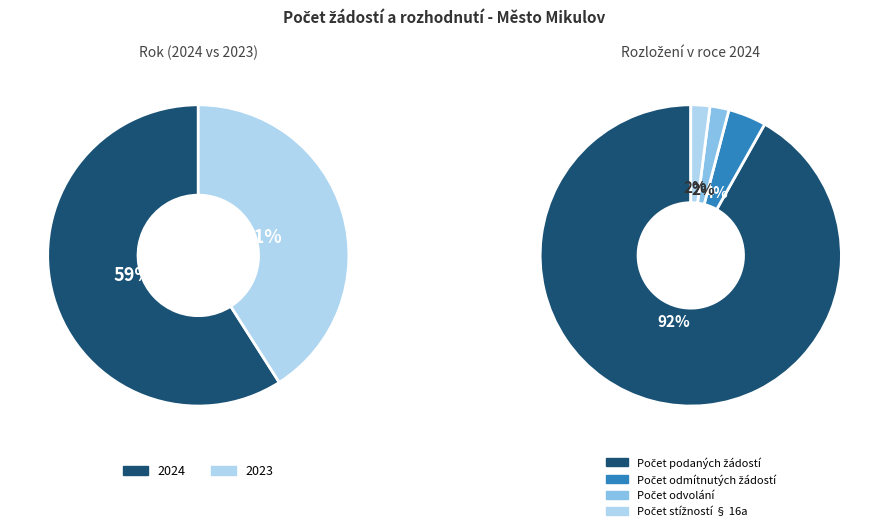

Does 2023 represent more than half of the total?

No